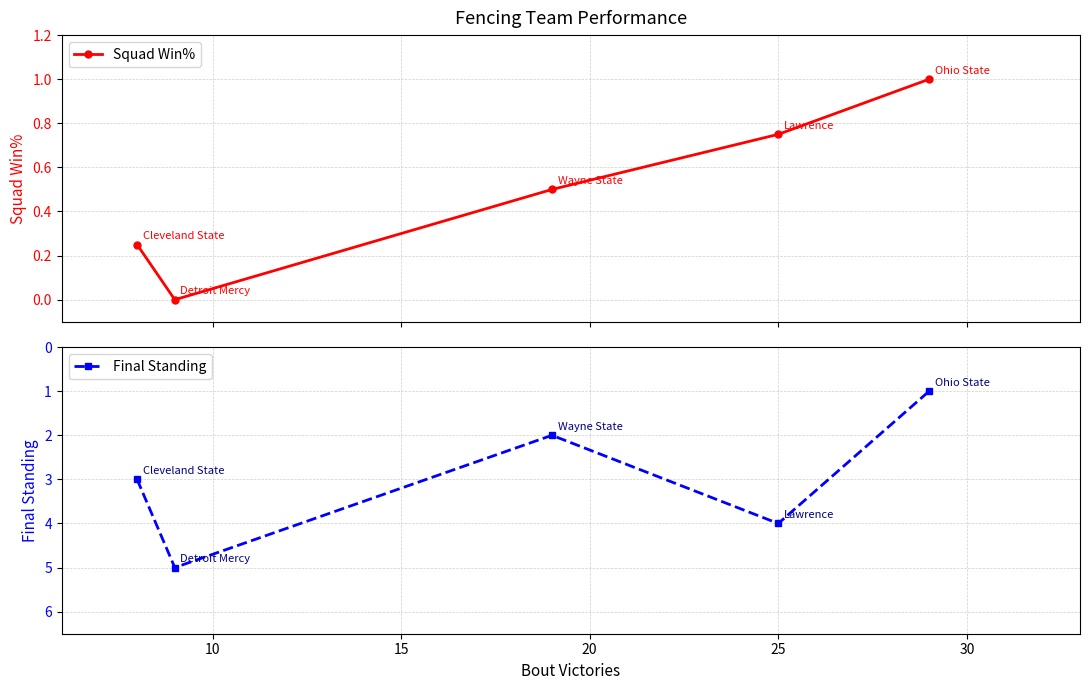

What is the value of the Squad Win% point at the 5th from the left?

1.0